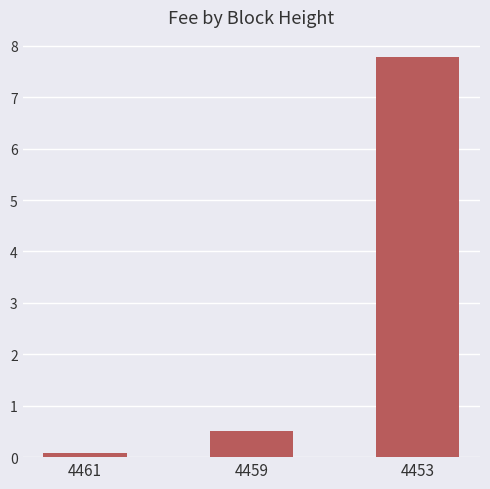

Rank the categories by value from highest to lowest.

4453, 4459, 4461